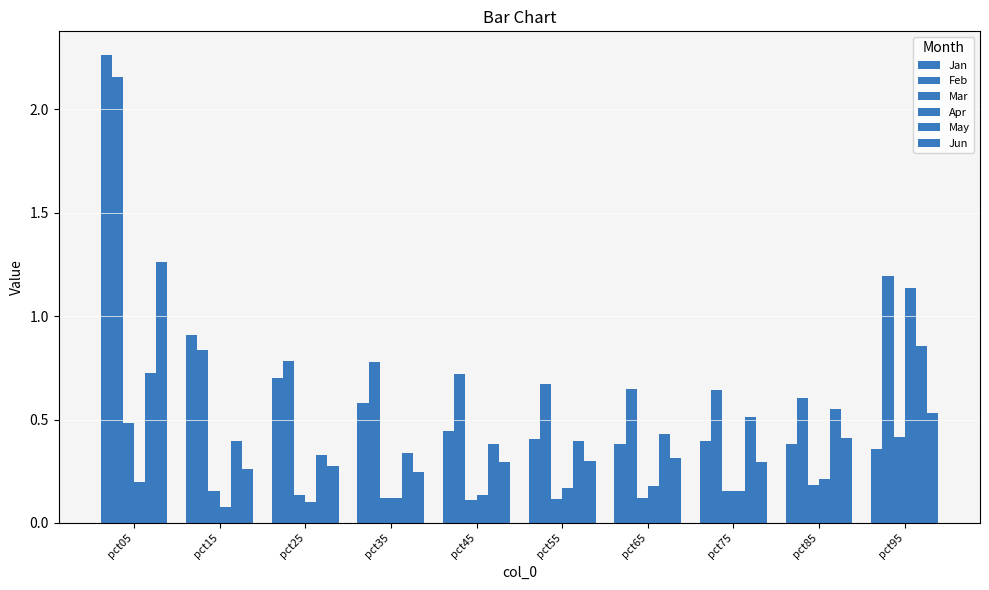

Between pct65 and pct25, which is larger?

pct25